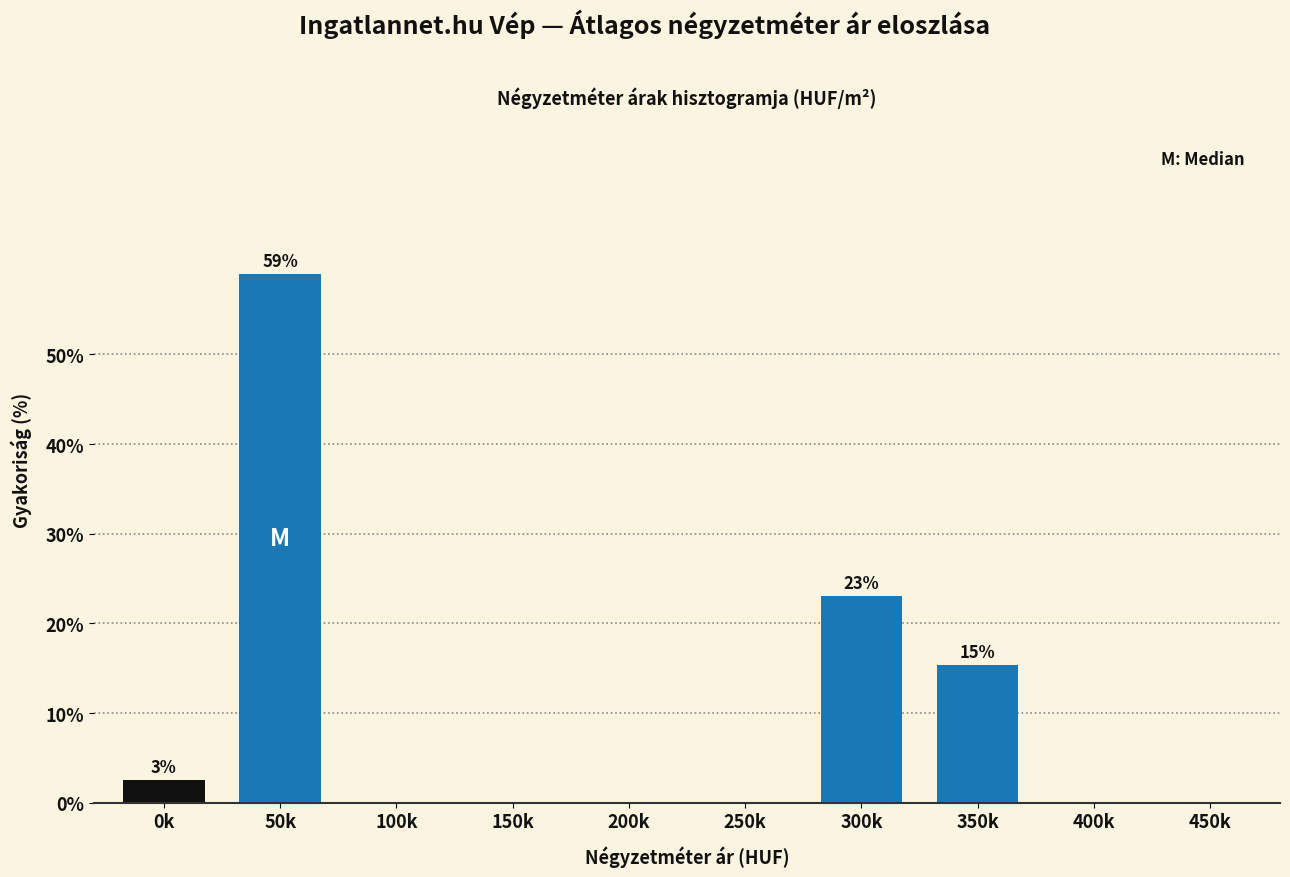

Reading right to left, list all the values displayed in this chart.

450k=0.0	400k=0.0	350k=15.4	300k=23.1	250k=0.0	200k=0.0	150k=0.0	100k=0.0	50k=59.0	0k=2.6